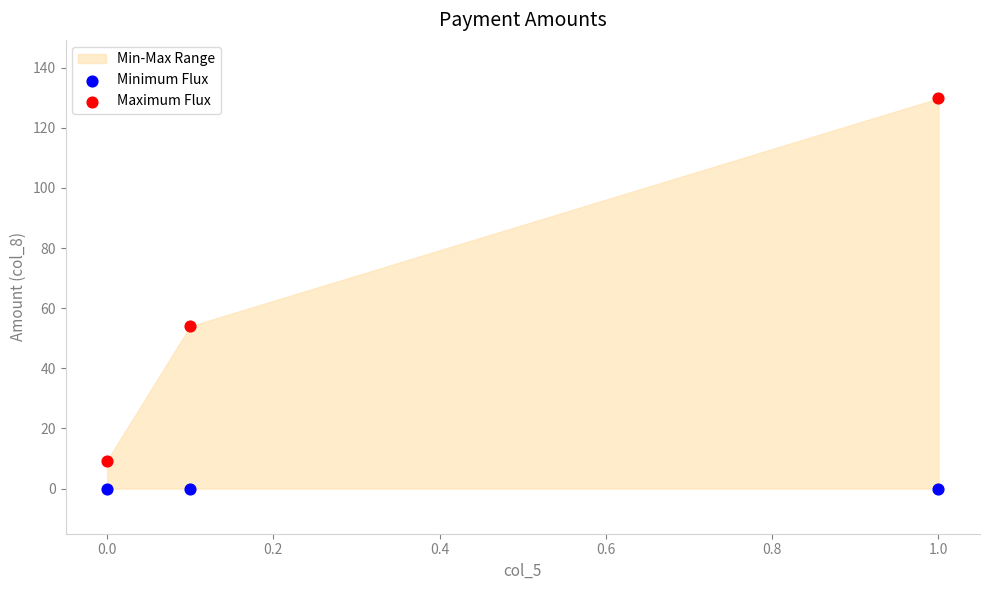

Which series reaches the maximum Y coordinate?

Maximum Flux